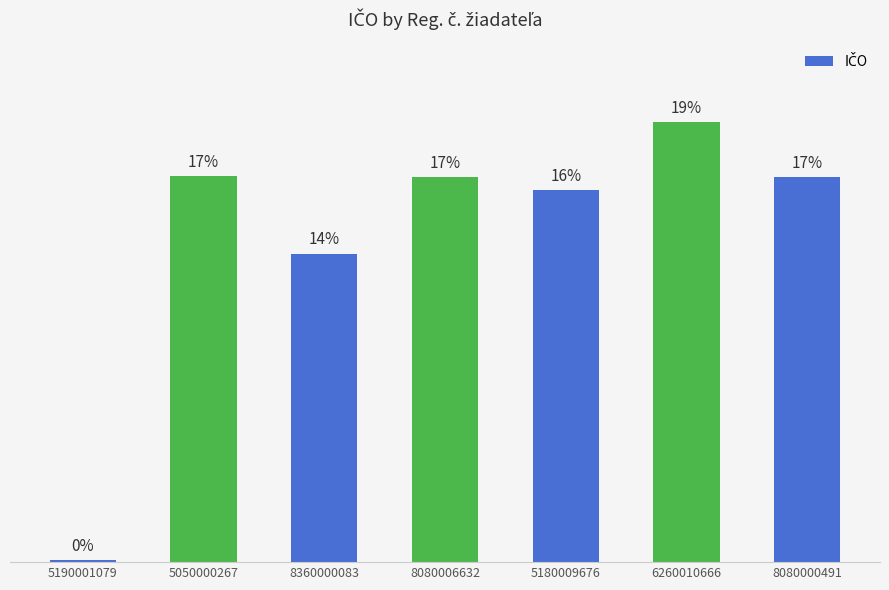

What is the ratio of the value at 5180009676 to the value at 8360000083?

1.2